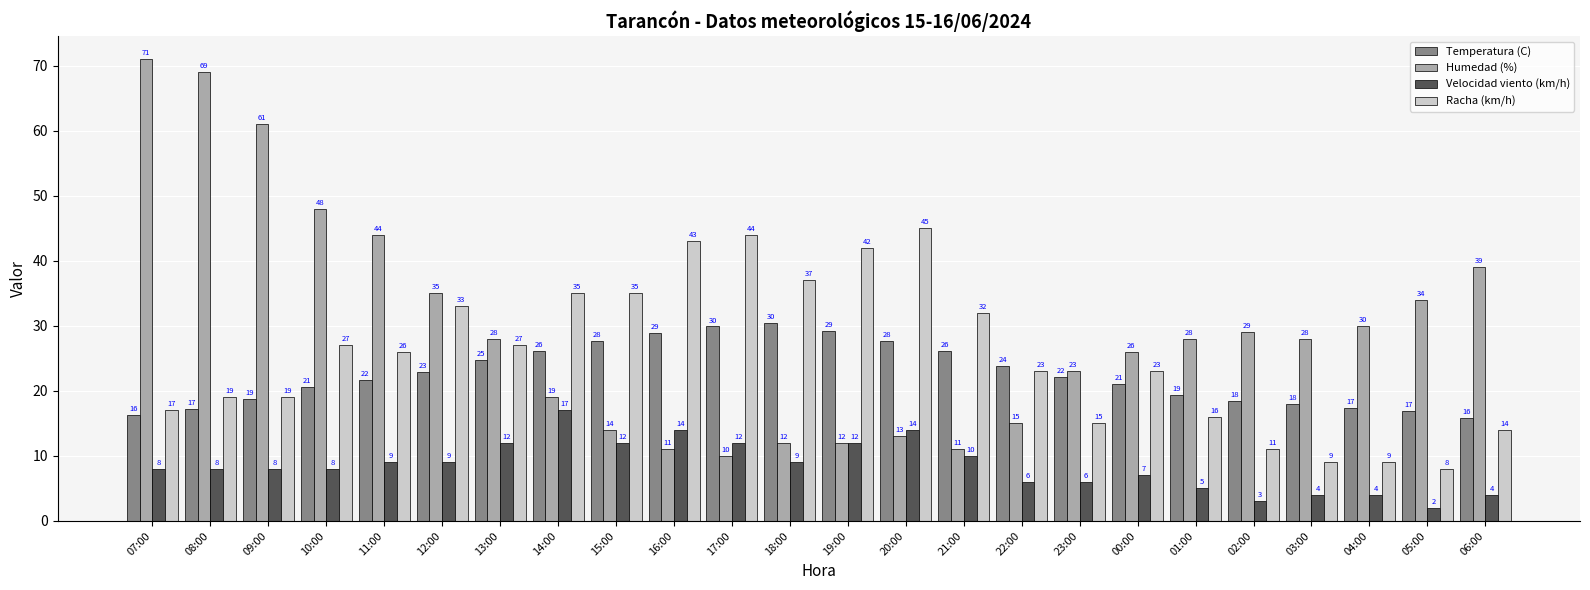

Where does the Humedad (%) series first go above 28?

07:00